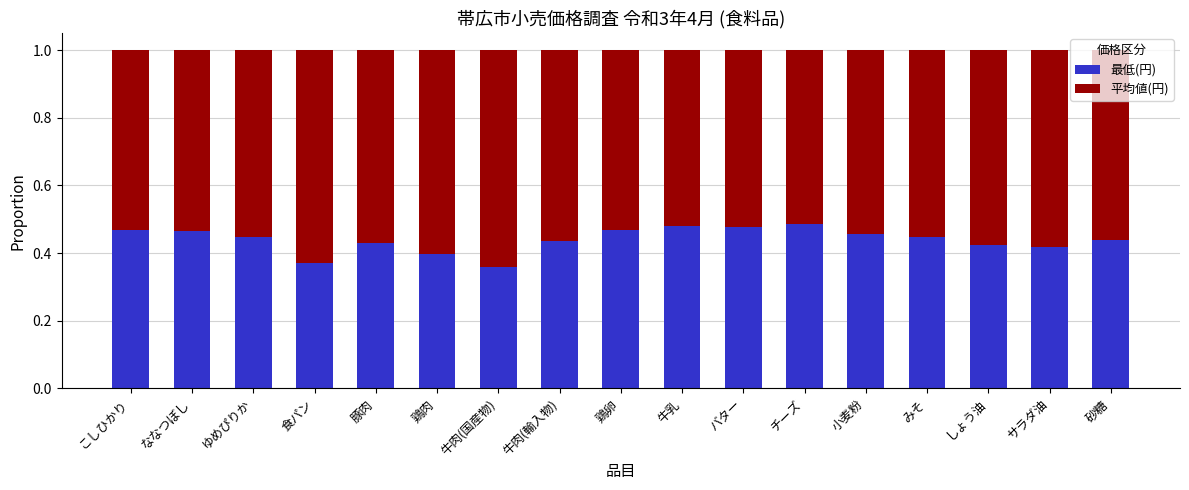

What is the sum of all 最低(円) values?

7.5